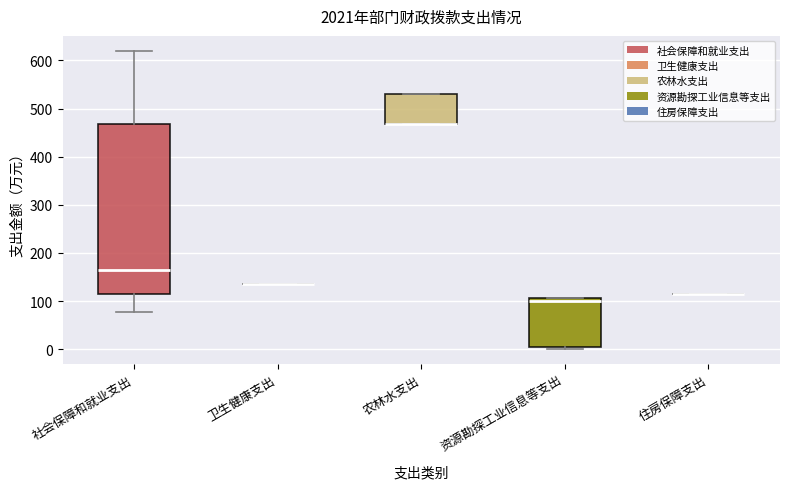

Where does the upper whisker of the box for 社会保障和就业支出 end on the y-axis? The values are not printed on the chart, so give them approximately, as read against the axis.

620